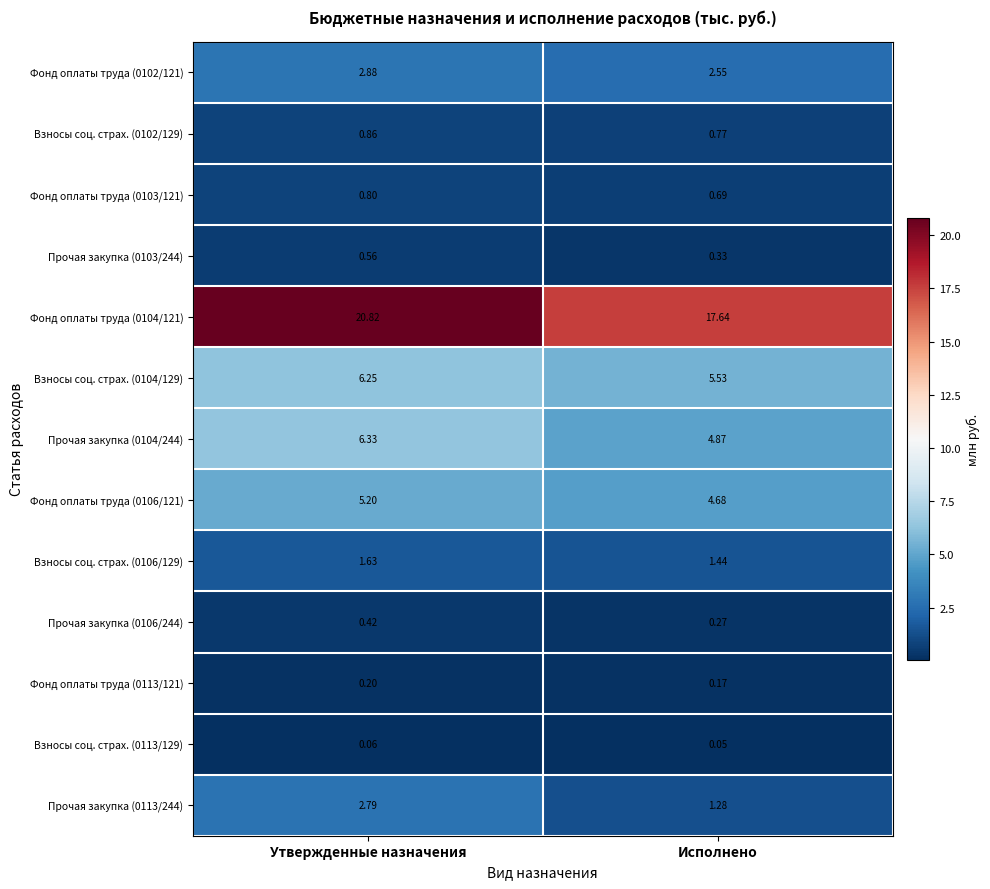

Between Утвержденные назначения and Исполнено, which series saw the biggest shift?

Фонд оплаты труда (0104/121)